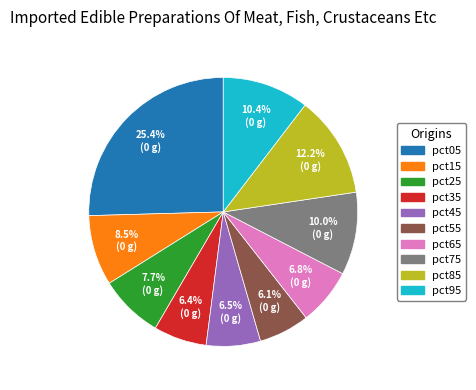

The pct55 slice represents 1% of the pie. True or false?

False